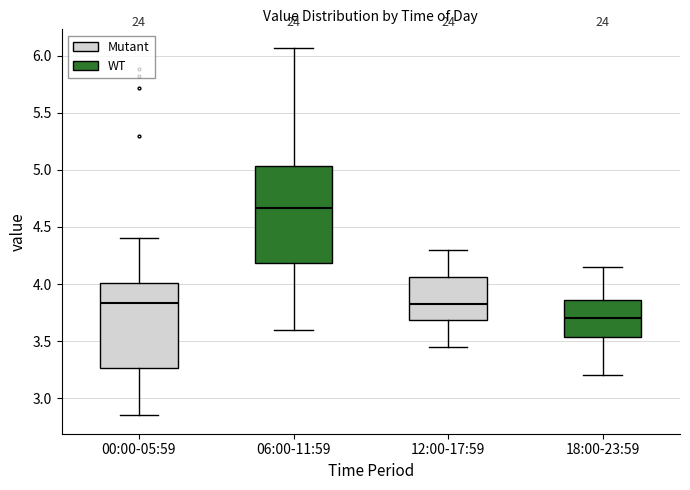

Which box's median line is the lowest?

18:00-23:59